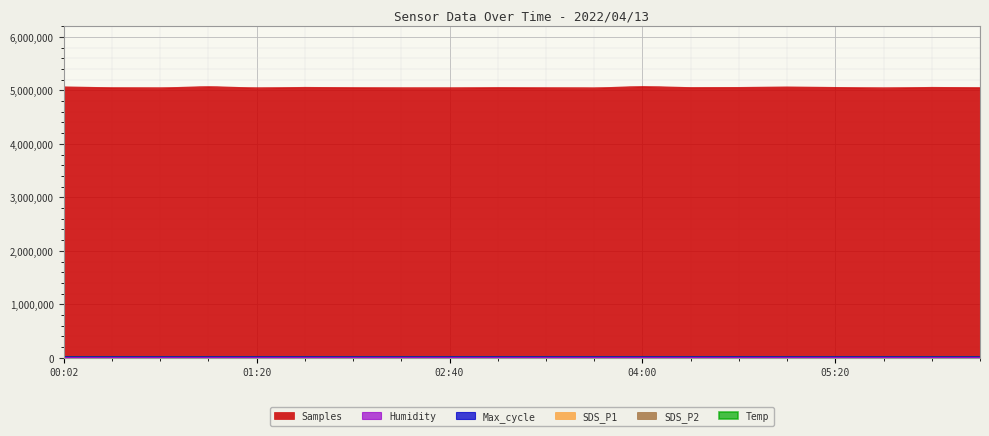

Which series has the largest range (max minus min)?

Samples